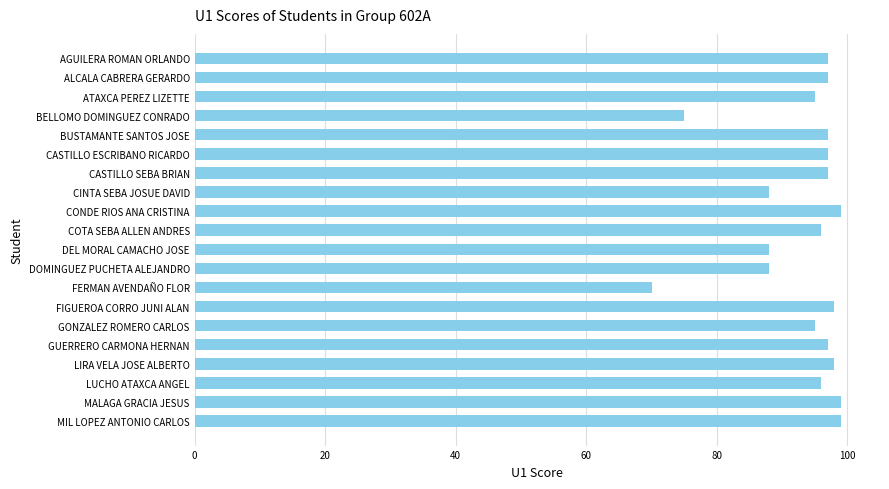

How many bars are there in total?

20